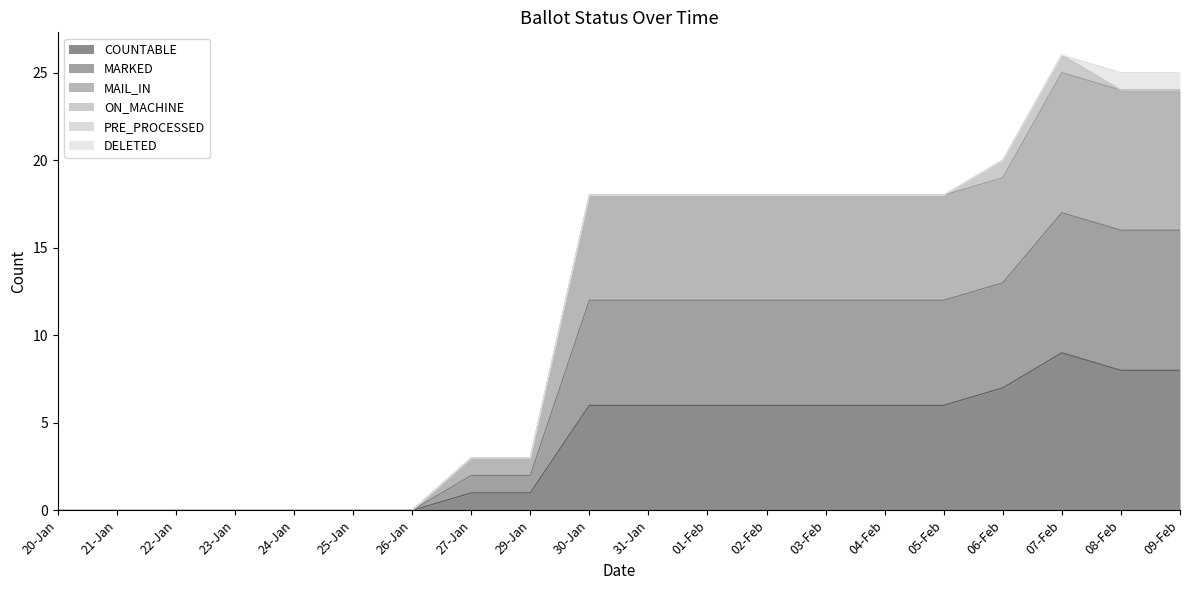

True or false: MARKED has a value of 1 at 27-Jan.

False